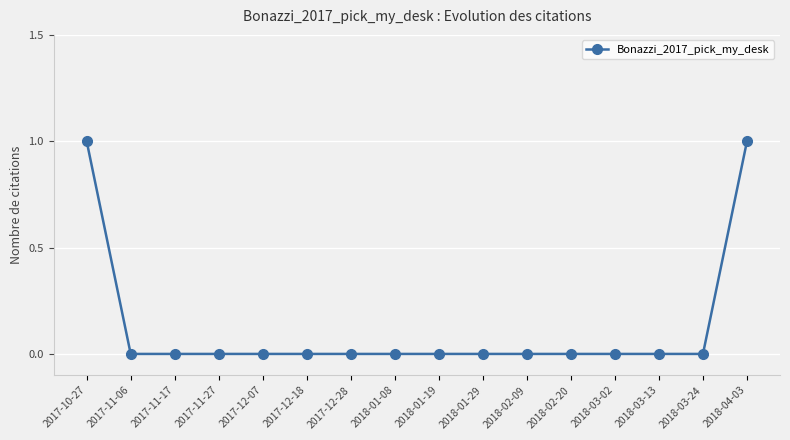

Reading left to right, what are all the values shown in this chart?

1	0	0	0	0	0	0	0	0	0	0	0	0	0	0	1